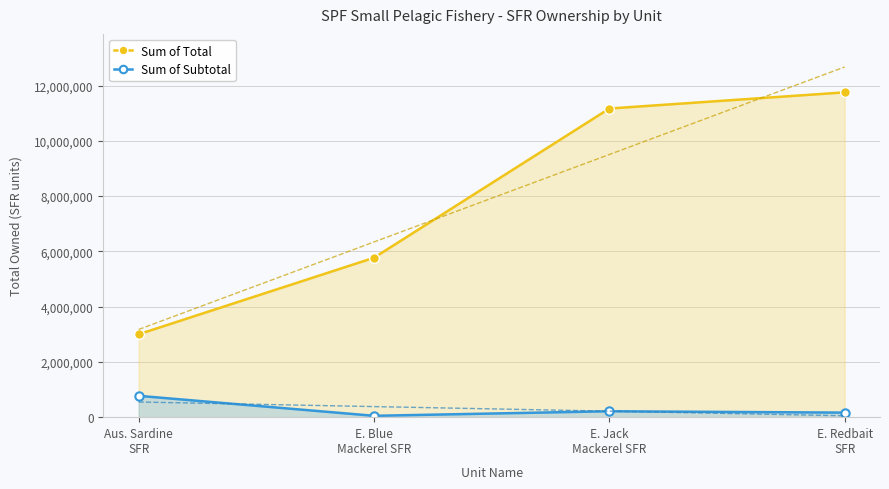

Count the number of data series in this chart.

2